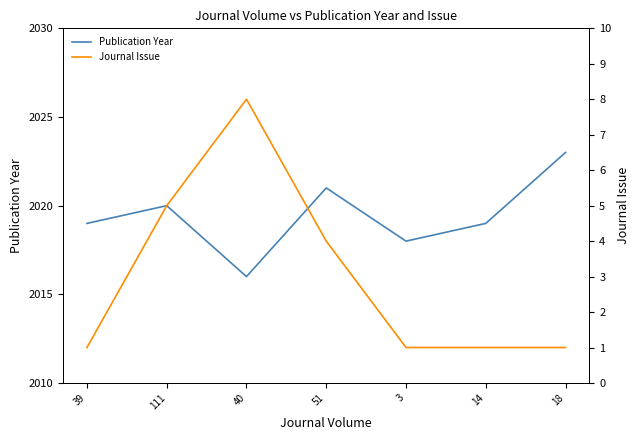

What is the difference between the Journal Issue values at 18 and 40?

7